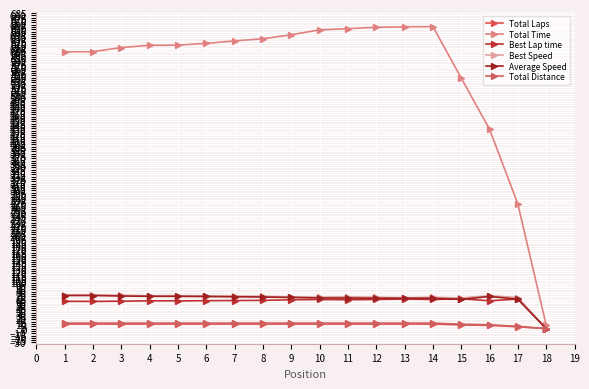

In Best Lap time, how many points are higher than both neighbors (excluding endpoints)?

5